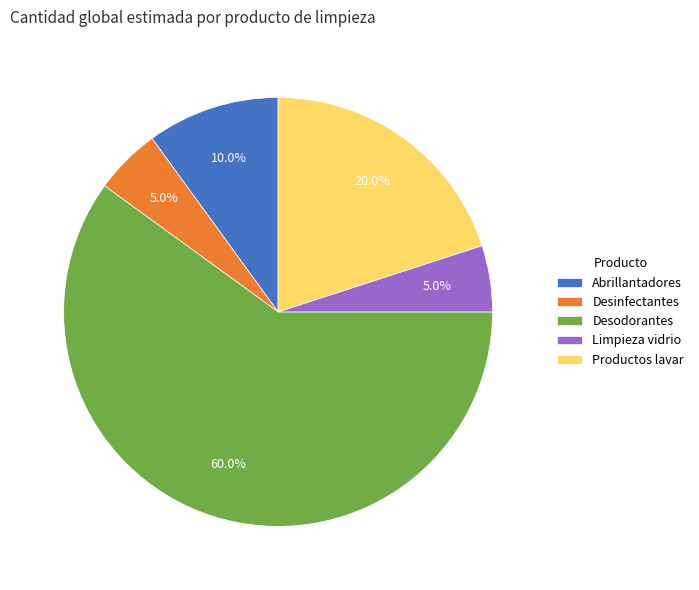

How many segments does this pie chart have?

5